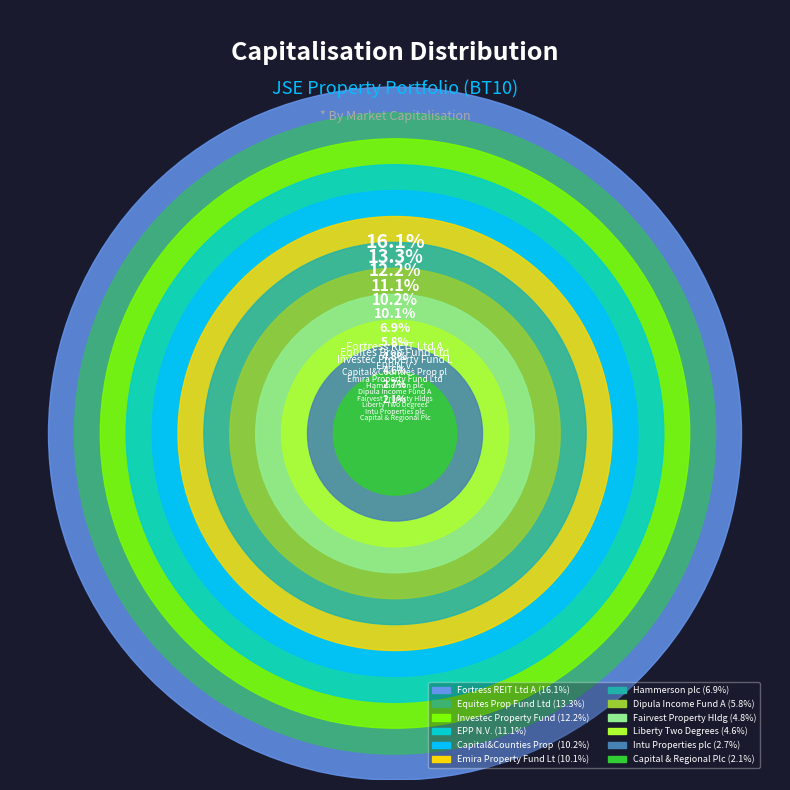

Rank the categories by value from highest to lowest.

Fortress REIT Ltd A, Equites Prop Fund Ltd, Investec Property Fund Ltd, EPP N.V., Capital&Counties Prop plc, Emira Property Fund Ltd, Hammerson plc, Dipula Income Fund A, Fairvest Property Hldgs, Liberty Two Degrees, Intu Properties plc, Capital & Regional Plc